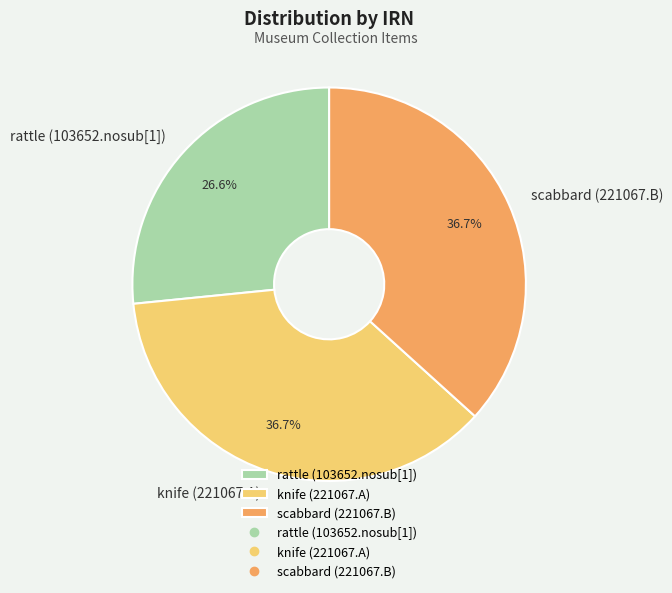

True or false: scabbard (221067.B) accounts for 37% of the total.

True